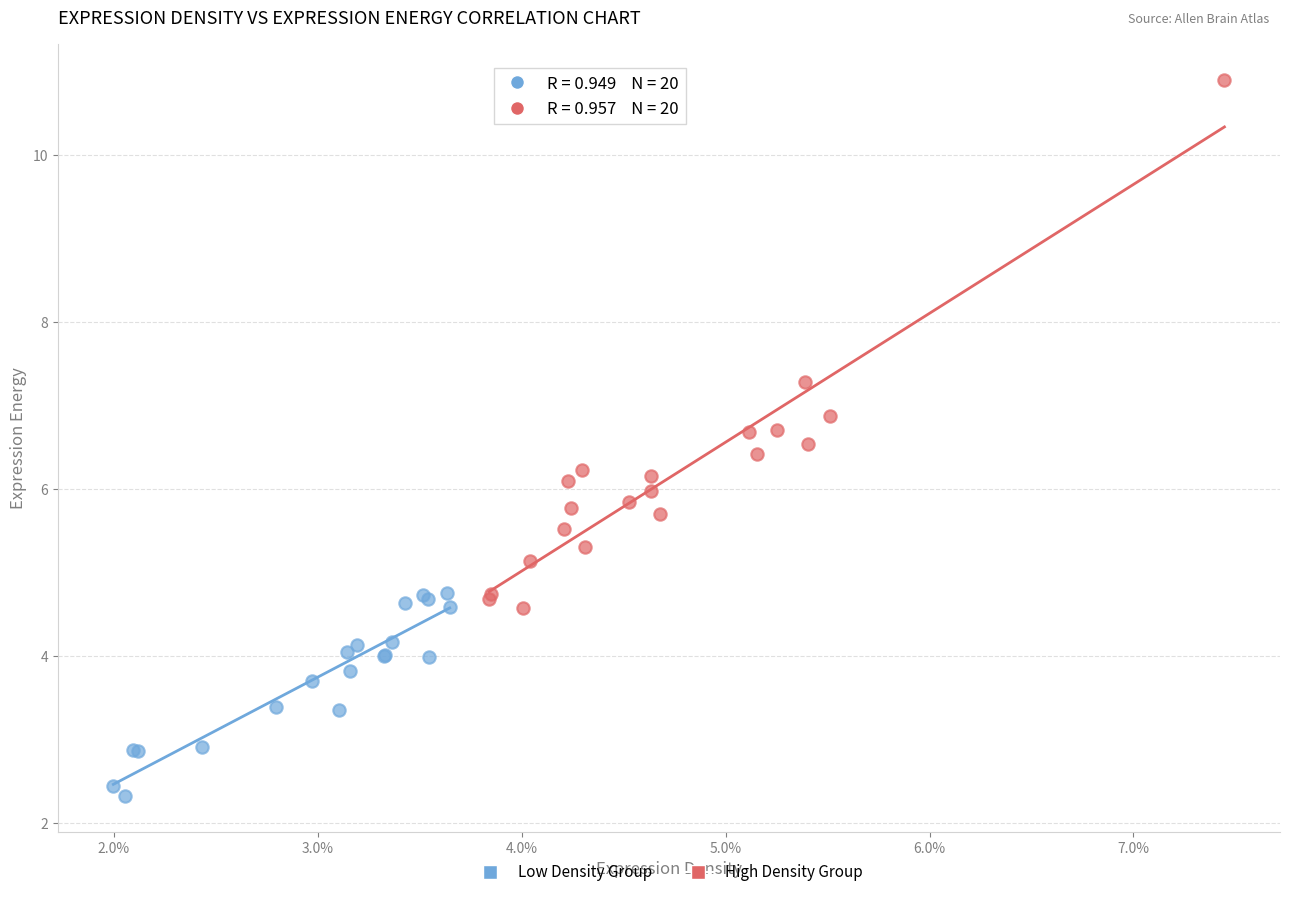

Which series reaches the minimum Y coordinate?

Low Density Group